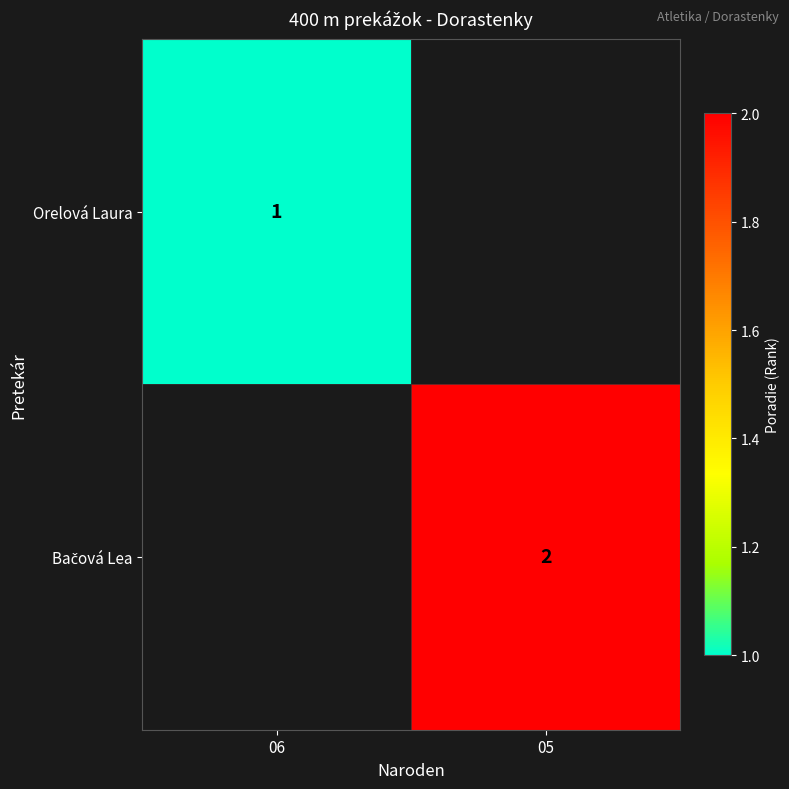

Rank the series by their average value, from highest to lowest.

Orelová Laura, Bačová Lea